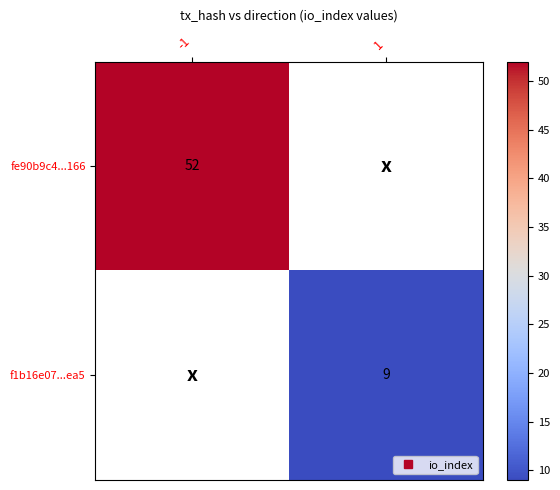

The f1b16e07...ea5 series shows 9.0 at 1. True or false?

True